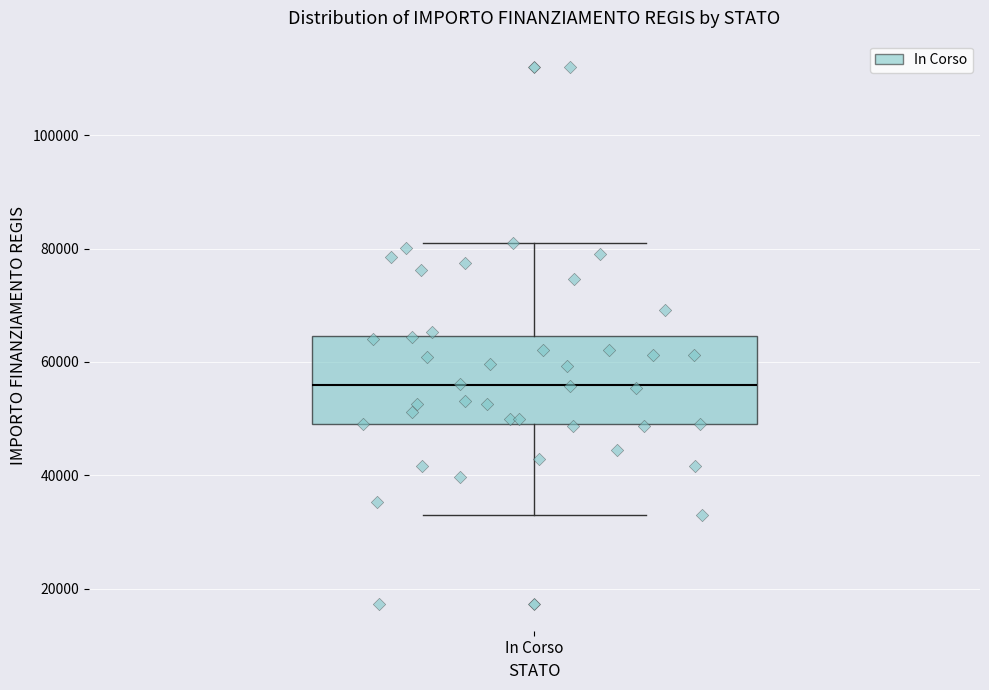

Transcribe this box plot: give where the median line is, the range the box spans, and where the two whiskers end, as read against the y-axis. The values are not printed on the chart, so give them approximately, as read against the axis.

median 56000, box 50000 to 64000, whiskers 32000 to 80000